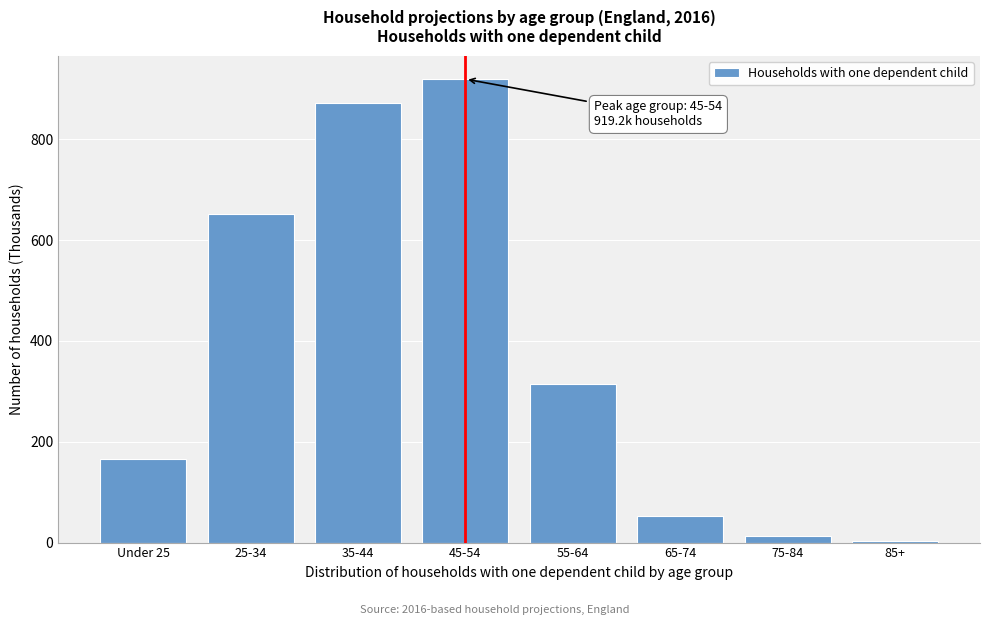

Reading right to left, transcribe all the data shown in this chart.

85+=3.5	75-84=13.6	65-74=52.7	55-64=314.7	45-54=919.2	35-44=871.1	25-34=652.3	Under 25=165.5